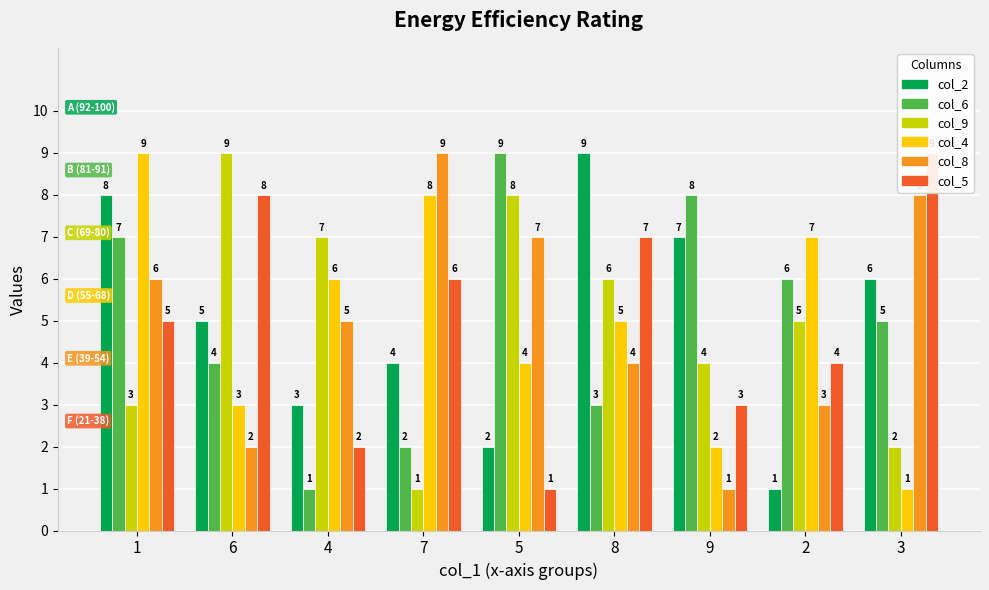

Which has a higher value, 1 or 8?

8